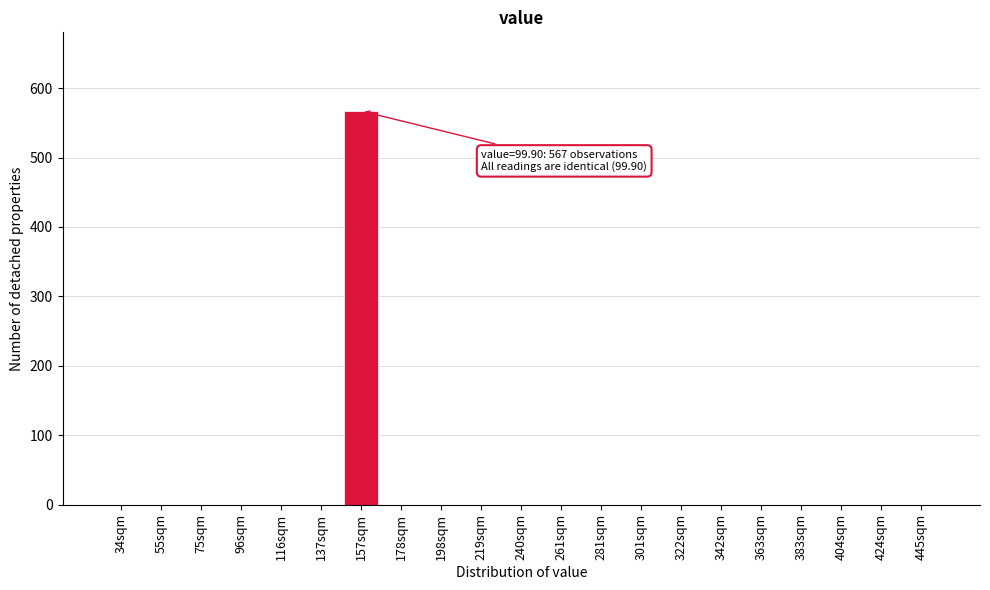

Reading left to right, list all the values displayed in this chart.

34sqm=0	55sqm=0	75sqm=0	96sqm=0	116sqm=0	137sqm=0	157sqm=567	178sqm=0	198sqm=0	219sqm=0	240sqm=0	261sqm=0	281sqm=0	301sqm=0	322sqm=0	342sqm=0	363sqm=0	383sqm=0	404sqm=0	424sqm=0	445sqm=0